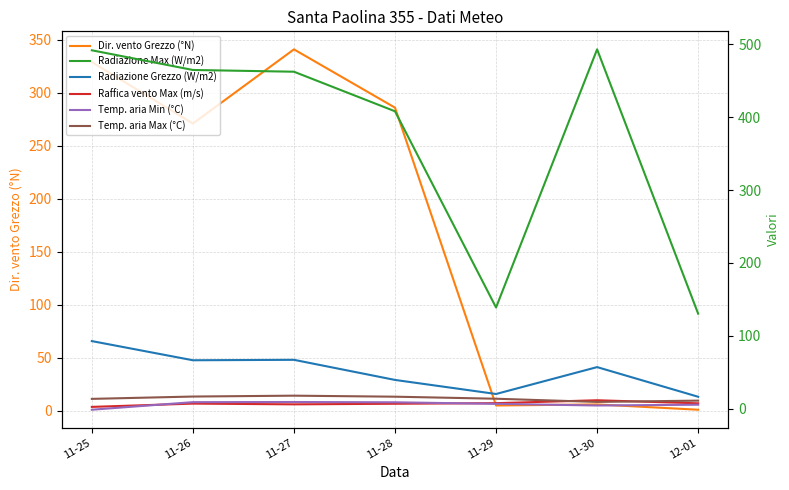

What is the label of the 7th point from the left?

12-01